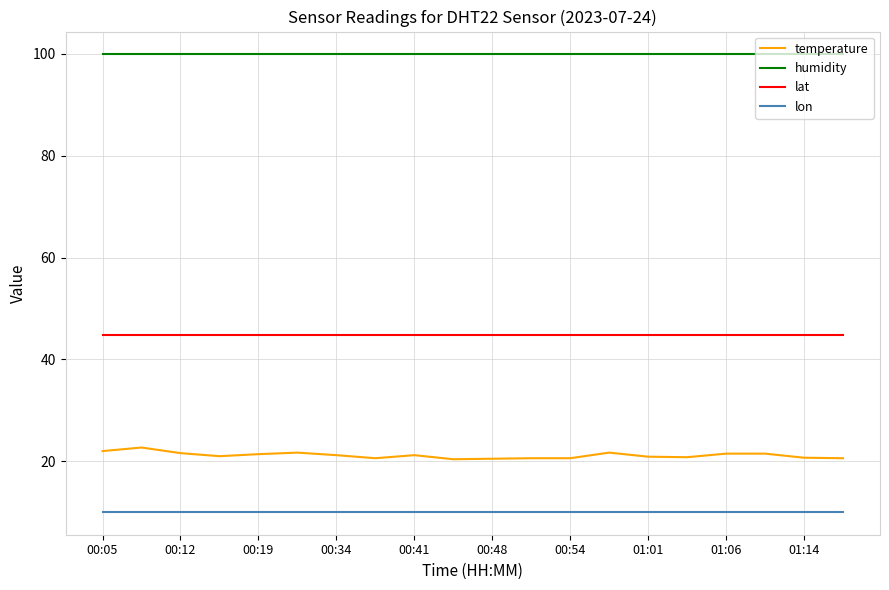

Which series has the widest spread of values?

temperature